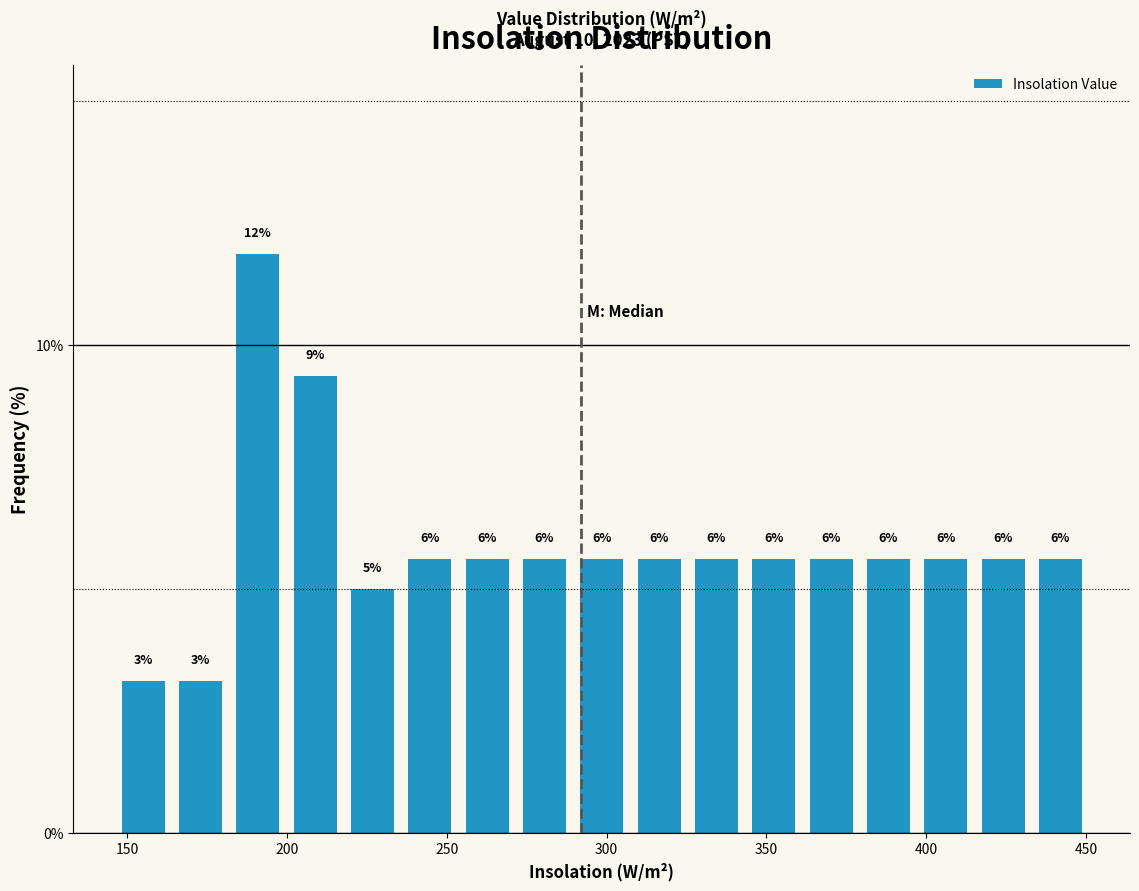

Around what value on the x-axis is the tallest bar? Give the approximate position of its centre, as read against the axis.

190